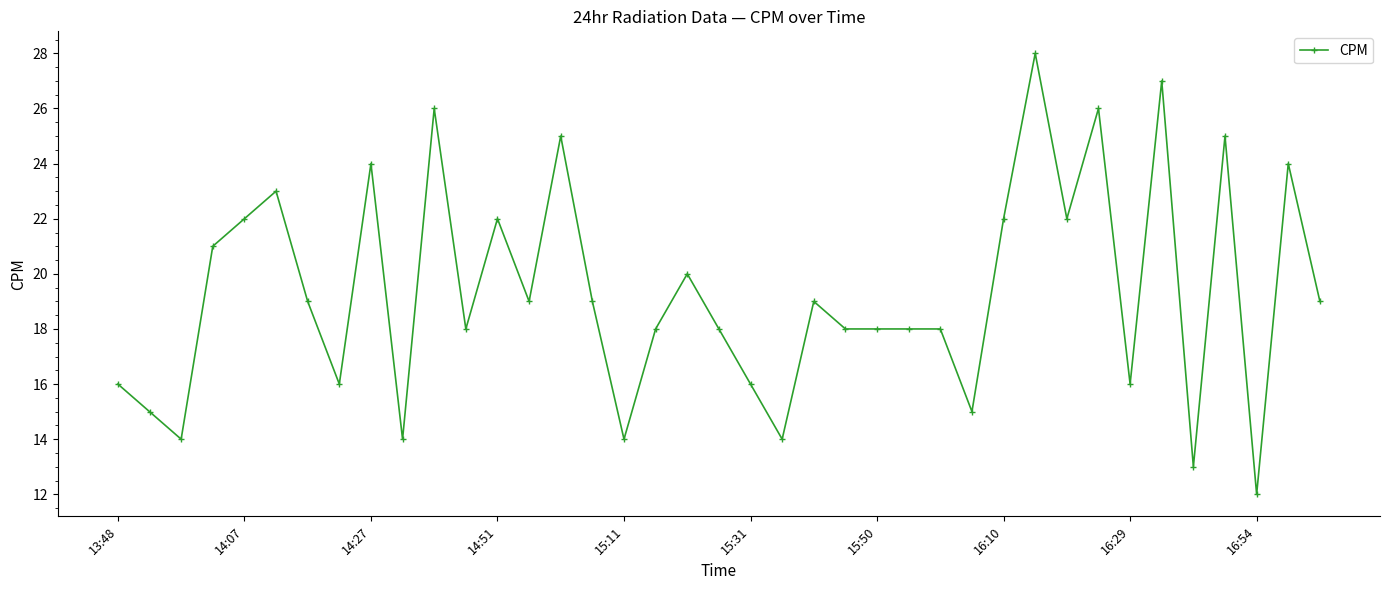

How many data points are less than 19?

19